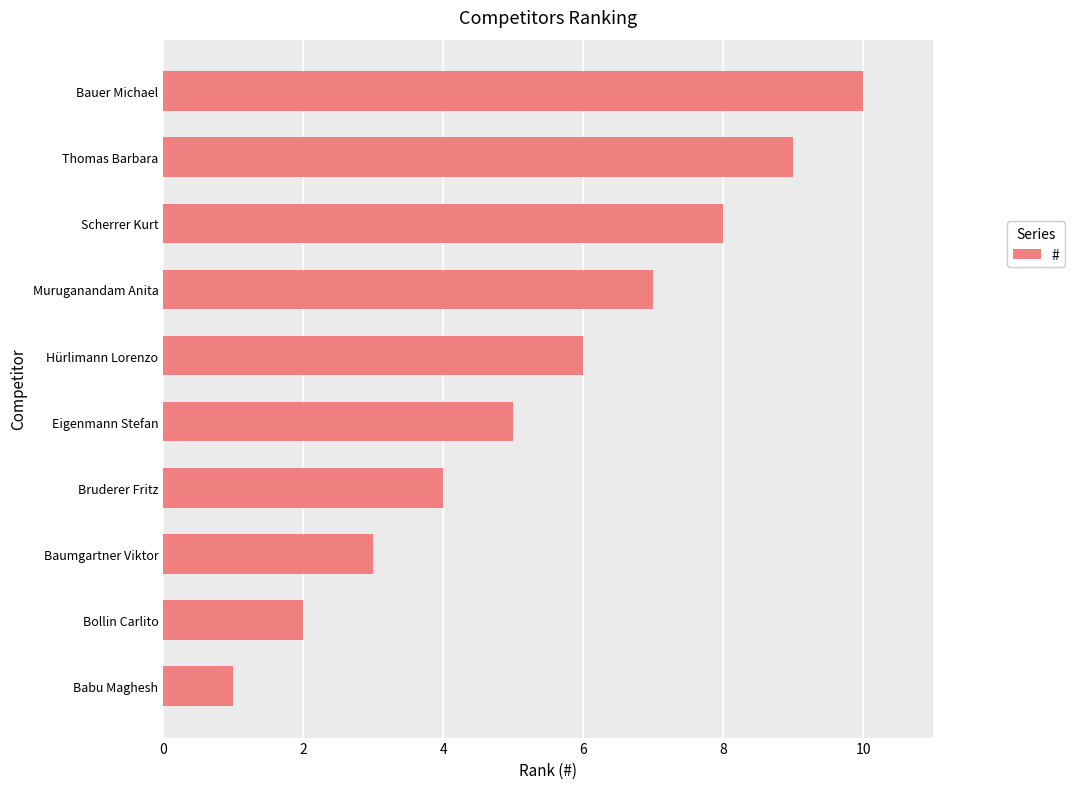

List the labels in order of value, largest first.

Bauer Michael, Thomas Barbara, Scherrer Kurt, Muruganandam Anita, Hürlimann Lorenzo, Eigenmann Stefan, Bruderer Fritz, Baumgartner Viktor, Bollin Carlito, Babu Maghesh